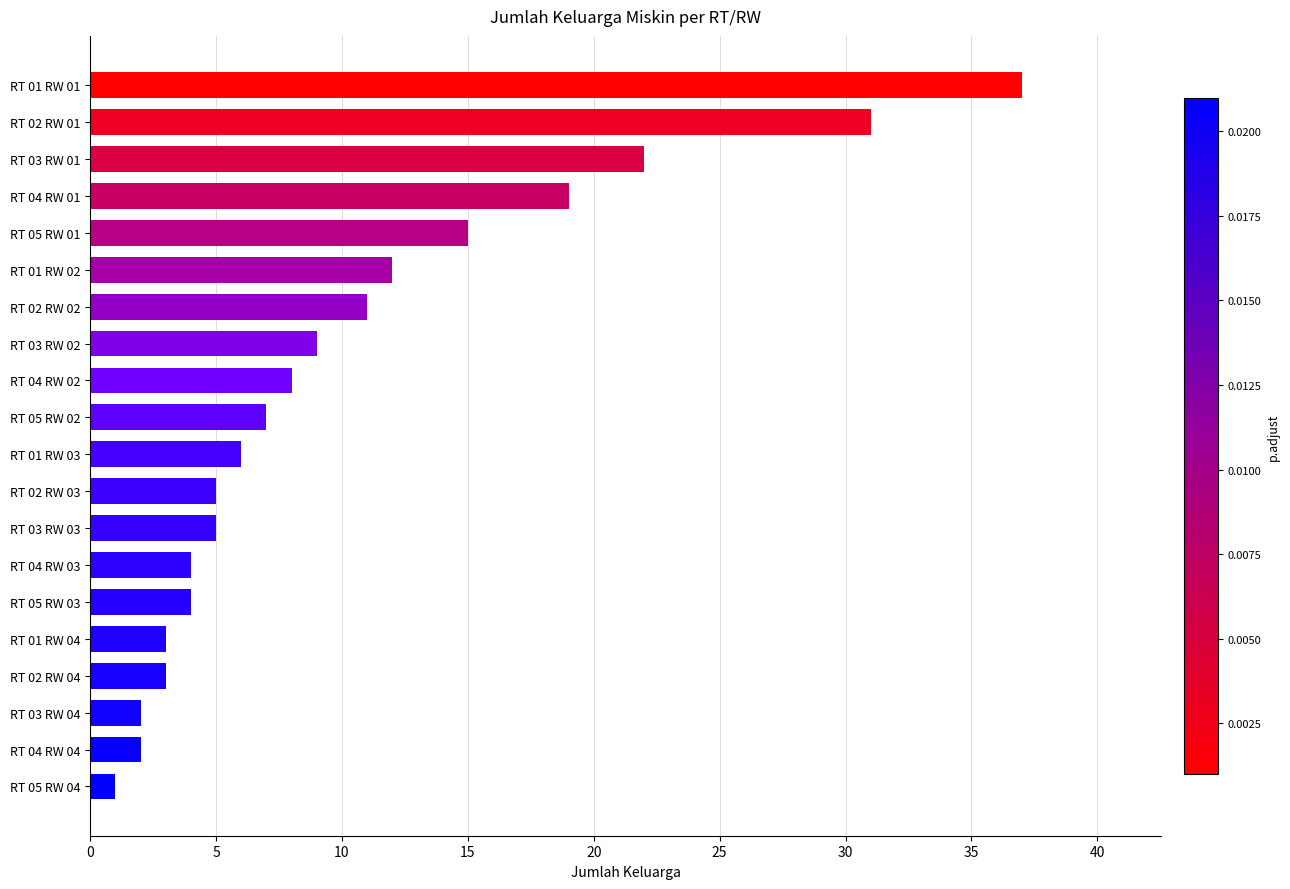

True or false: the data shows 9 at RT 02 RW 03.

False